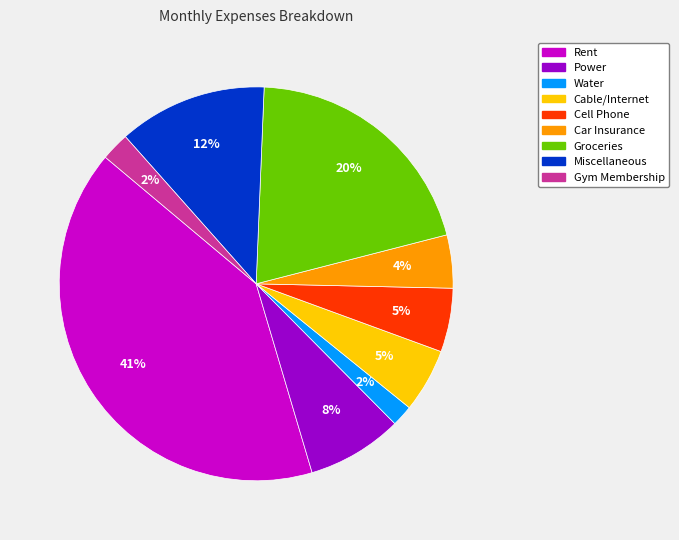

Approximately how many times larger is the value at Gym Membership compared to Cable/Internet?

0.4